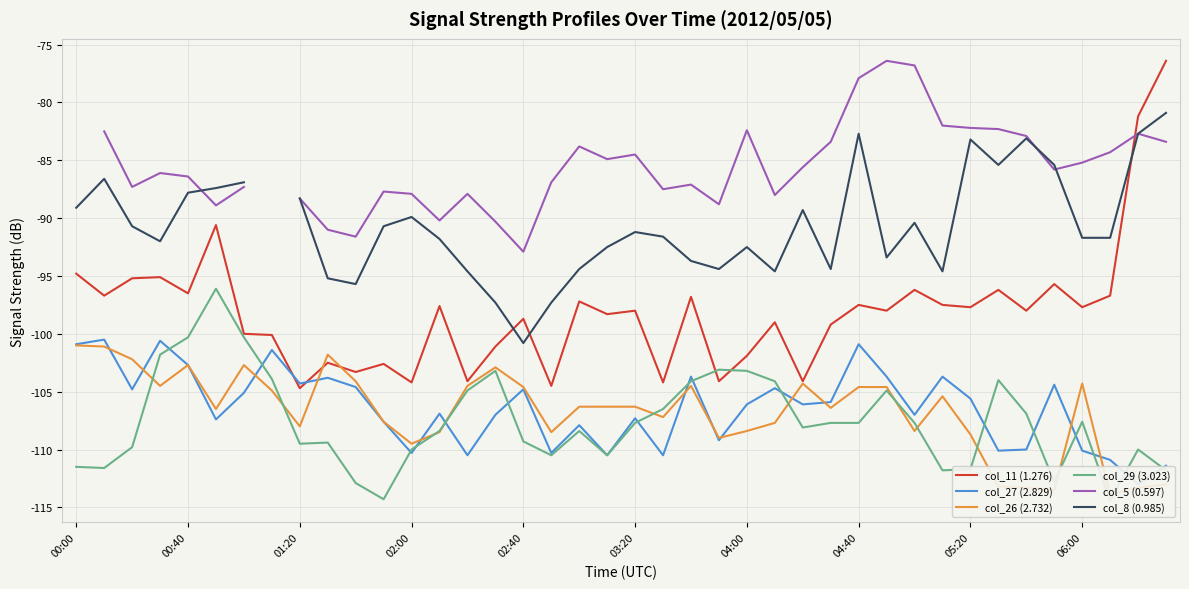

What value does the col_29 (3.023) series have at 10?

-112.9